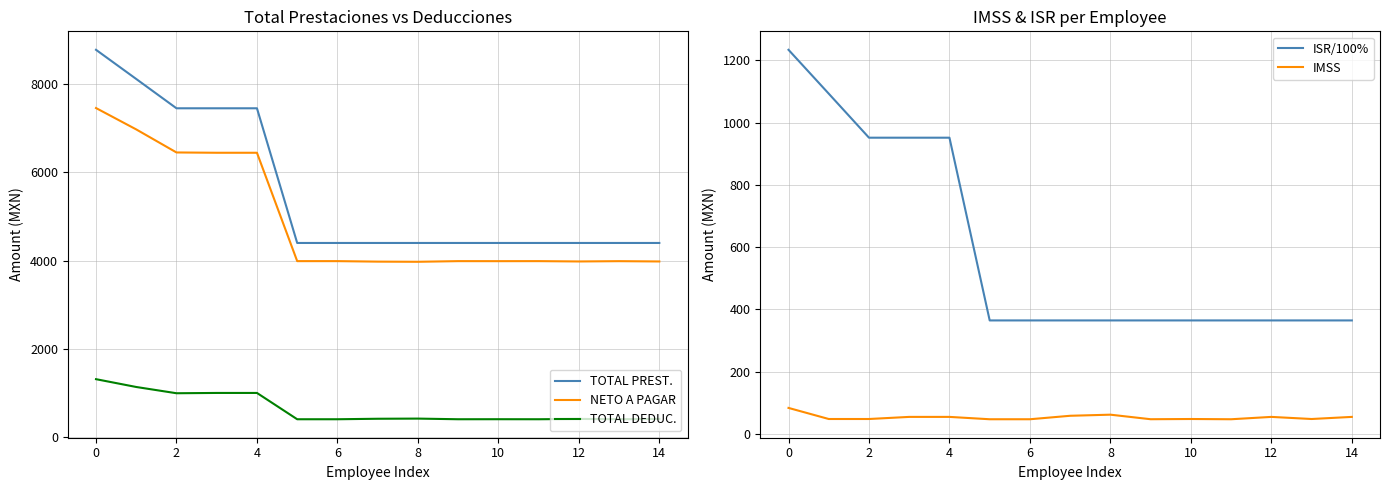

True or false: IMSS and TOTAL DEDUC. intersect in this chart.

False